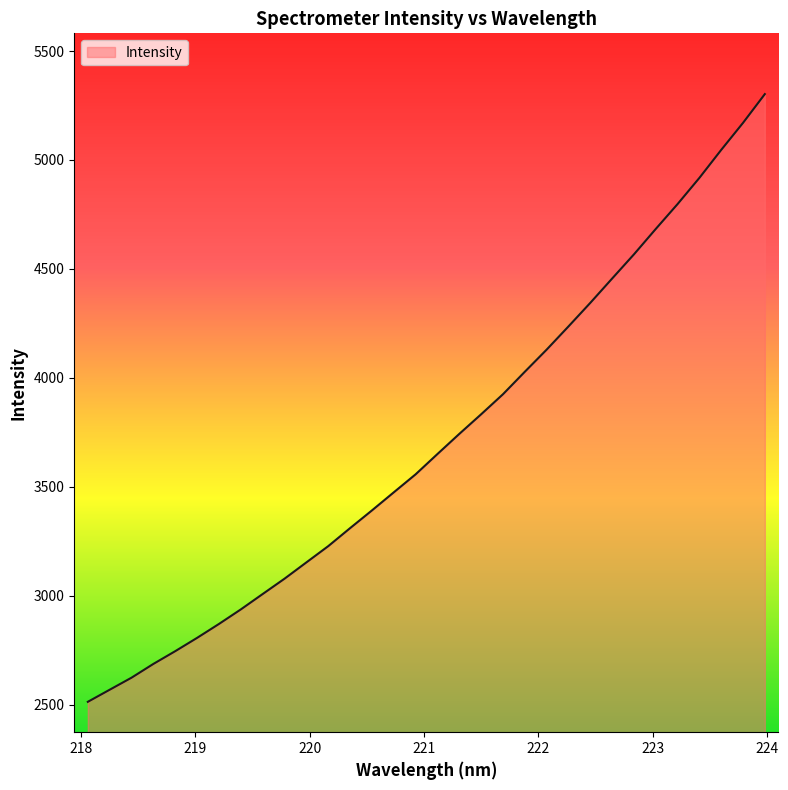

What is the maximum value shown in the chart?

5302.4